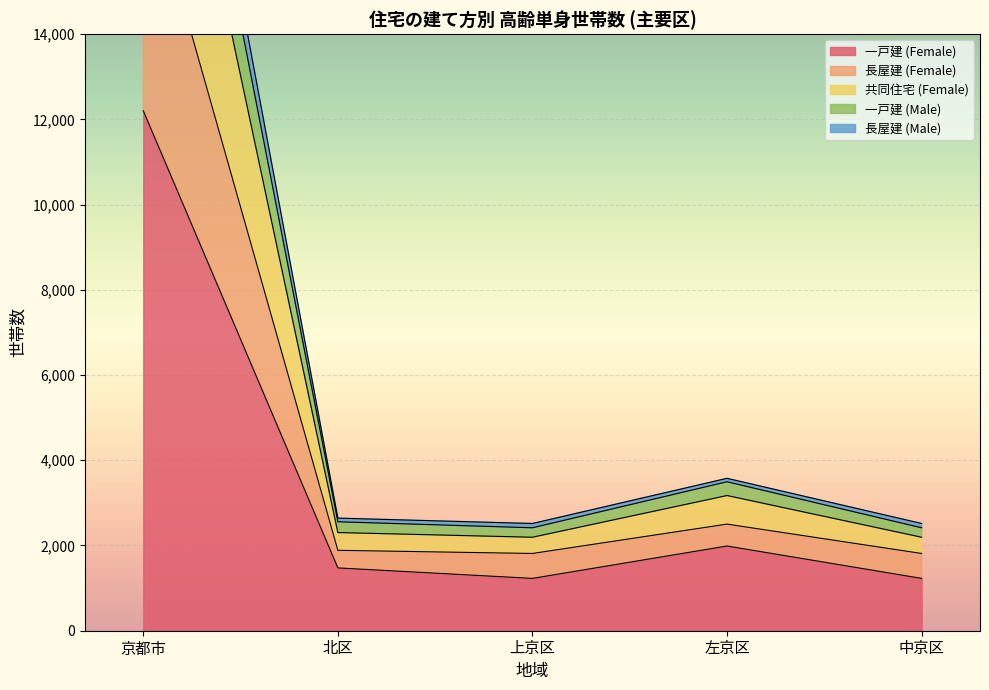

What is the value of the 長屋建 (Male) point at the 1st from the left?

27119